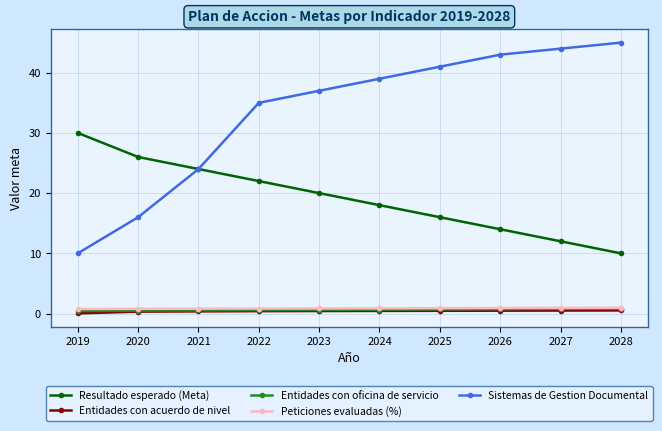

What is the difference between the highest and lowest values at 2027?

43.5